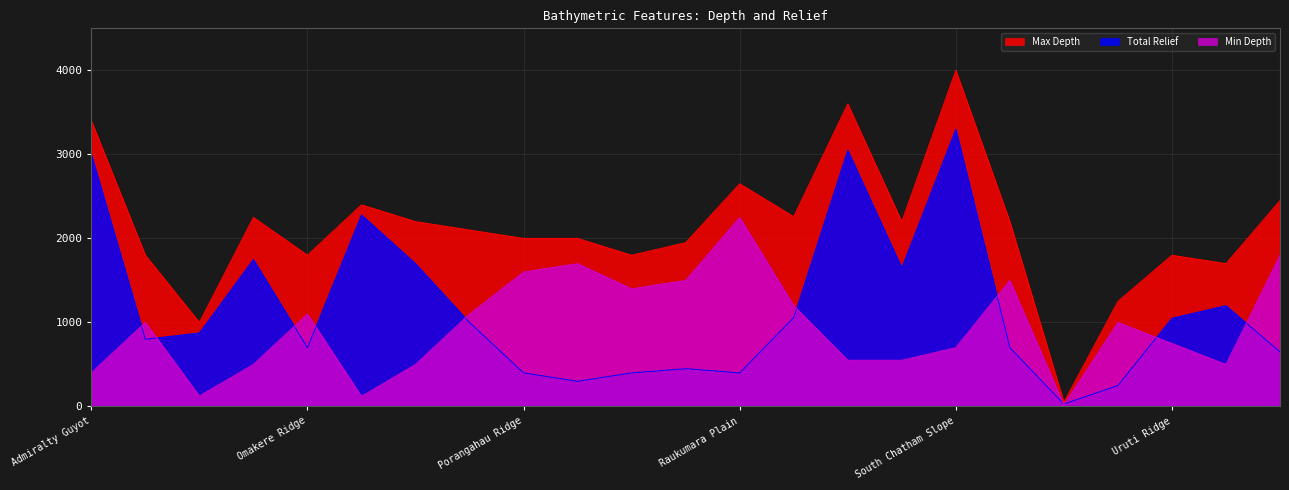

How many lines are shown in the chart?

3